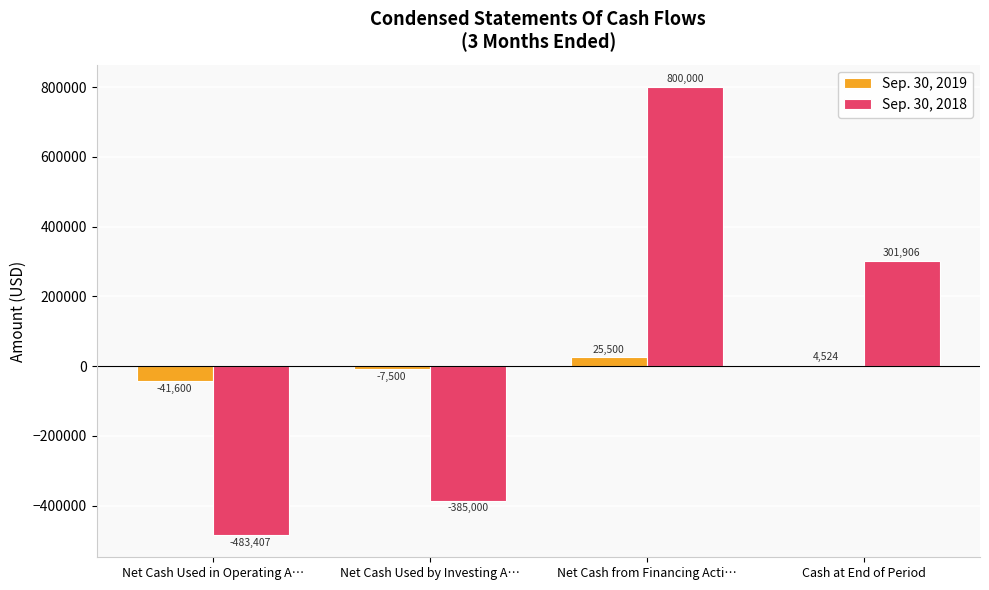

What is the difference between the maximum and minimum values in the Sep. 30, 2018 series?

1283407